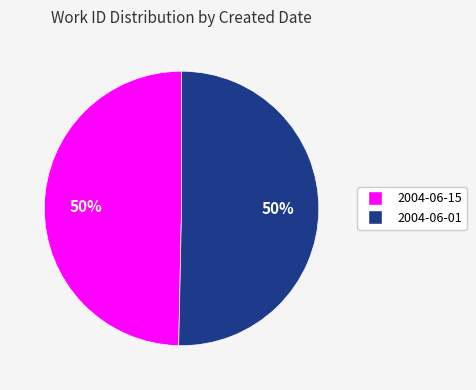

Is it true that 2004-06-15 is 57% of the pie?

False